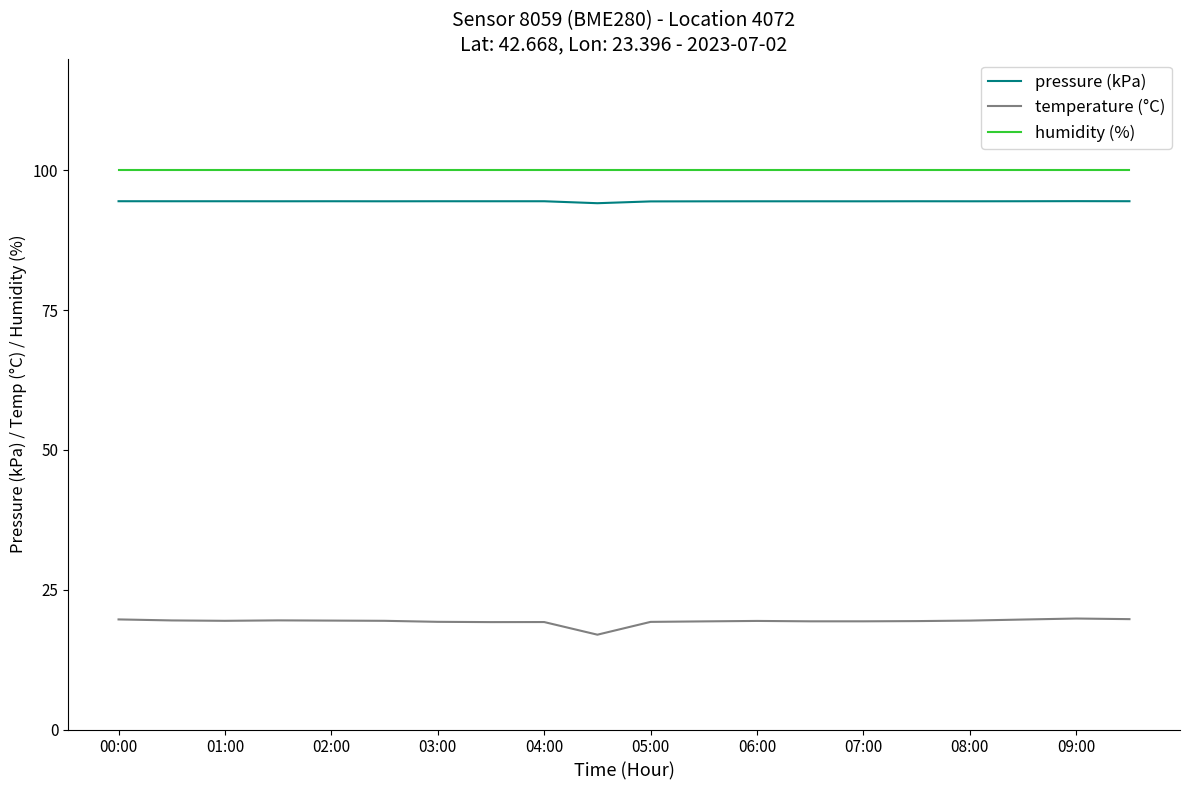

What is the smallest value displayed?

17.0